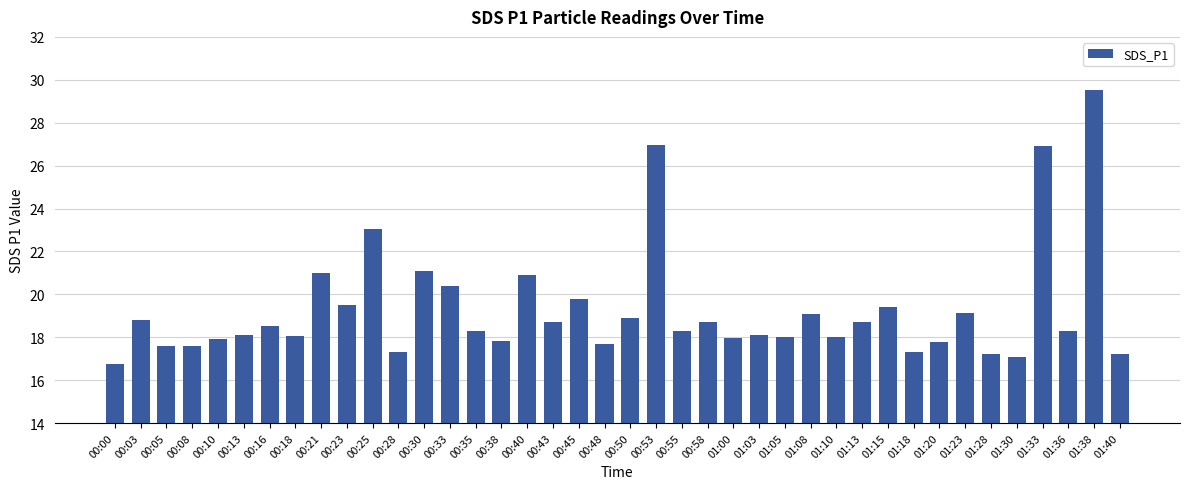

True or false: the data shows 7.9 at 00:43.

False